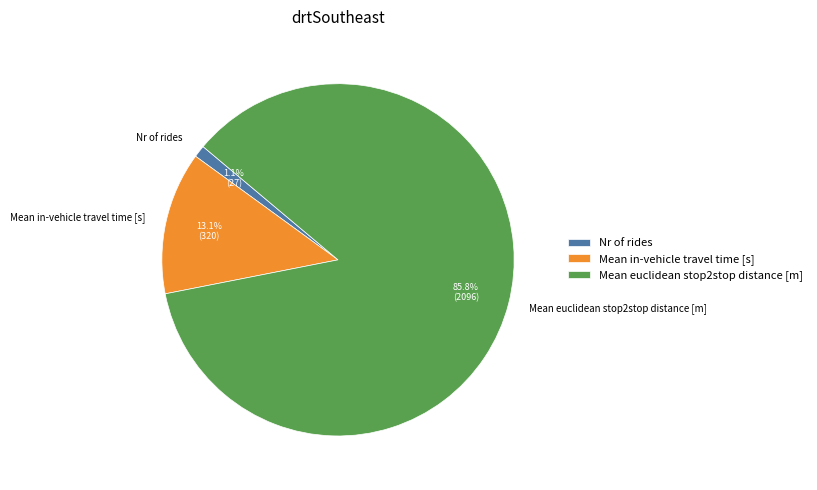

What is the ratio of the value at Mean euclidean stop2stop distance [m] to the value at Mean in-vehicle travel time [s]?

6.5